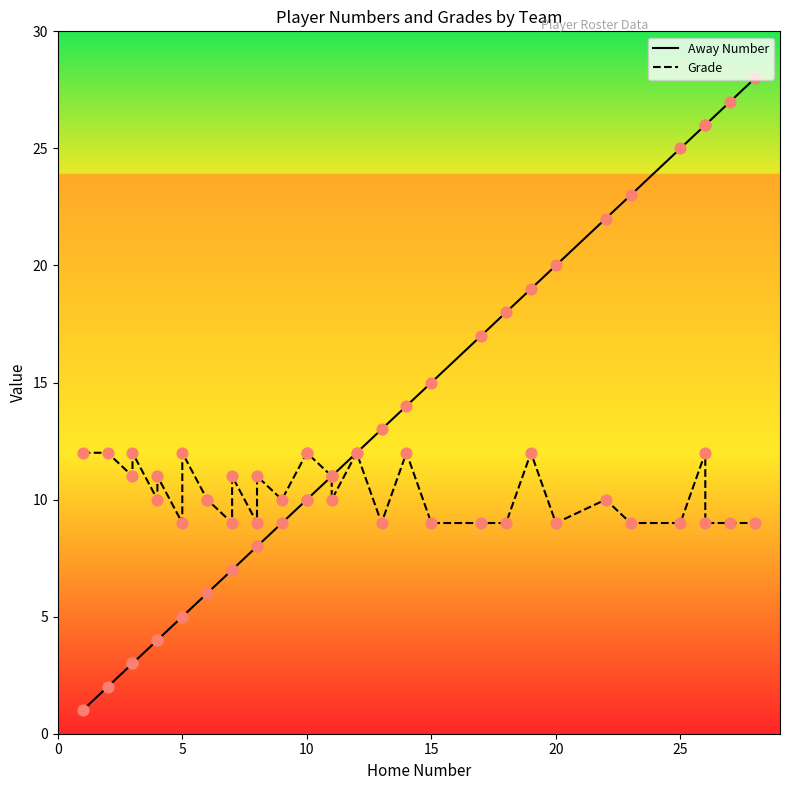

What are all the series names shown in the legend?

Away Number, Grade